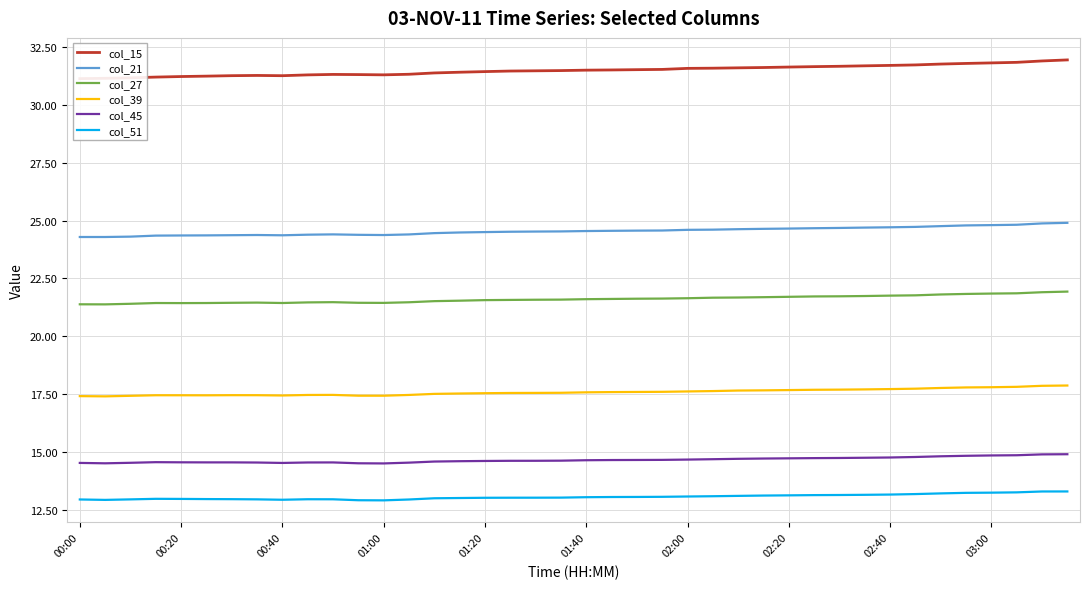

True or false: col_27 and col_51 cross at least once.

False